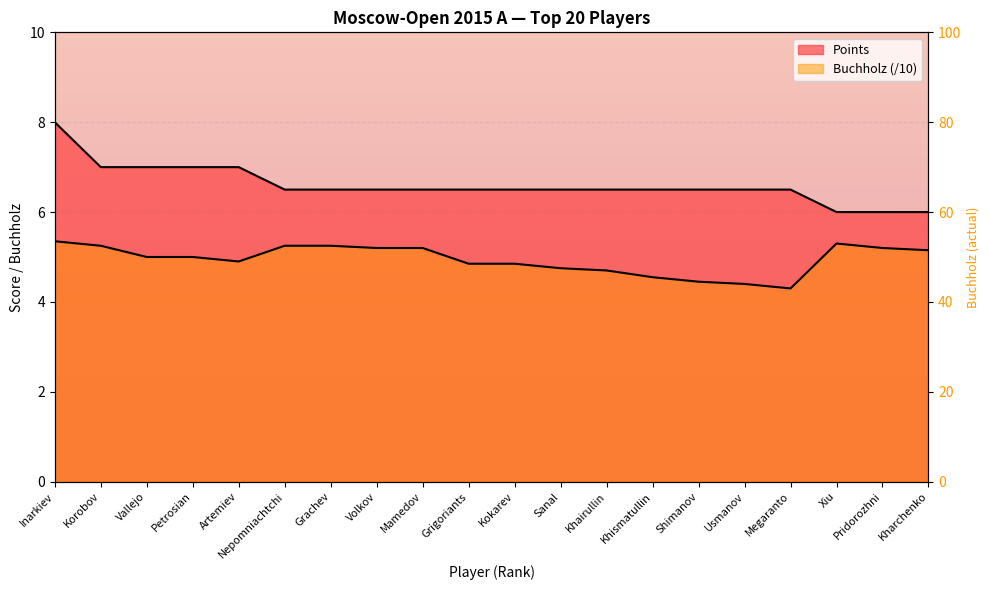

What is the sum of all Buchholz values?

98.9